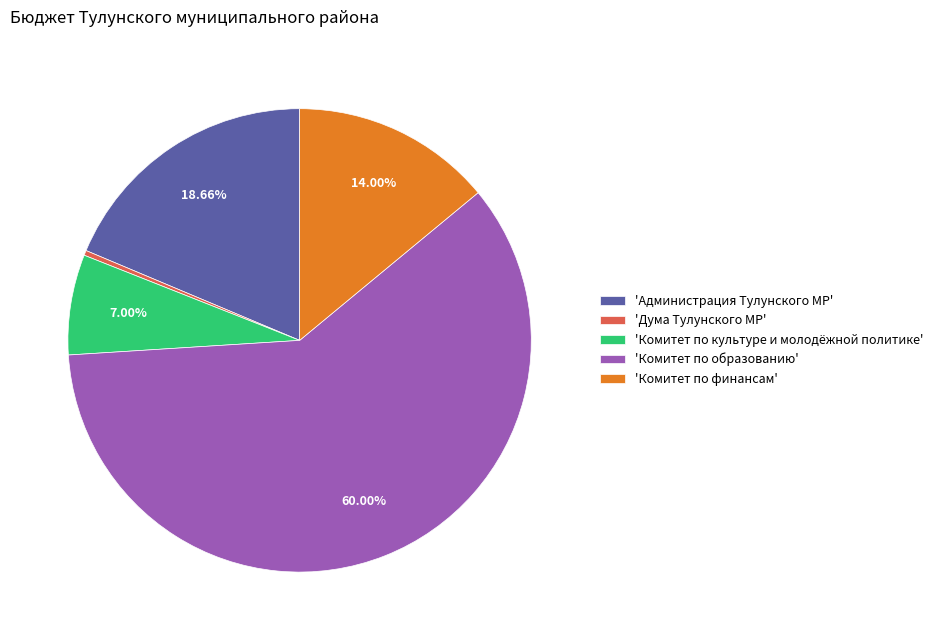

Does 'Комитет по финансам' account for over 50% of the chart?

No